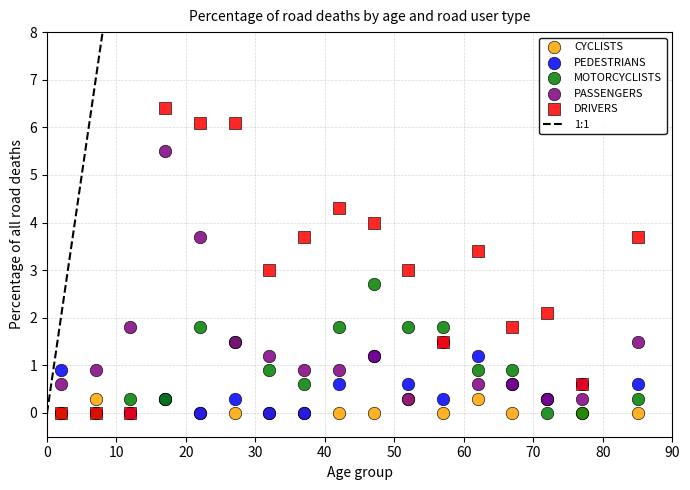

Which series reaches the maximum Y coordinate?

DRIVERS